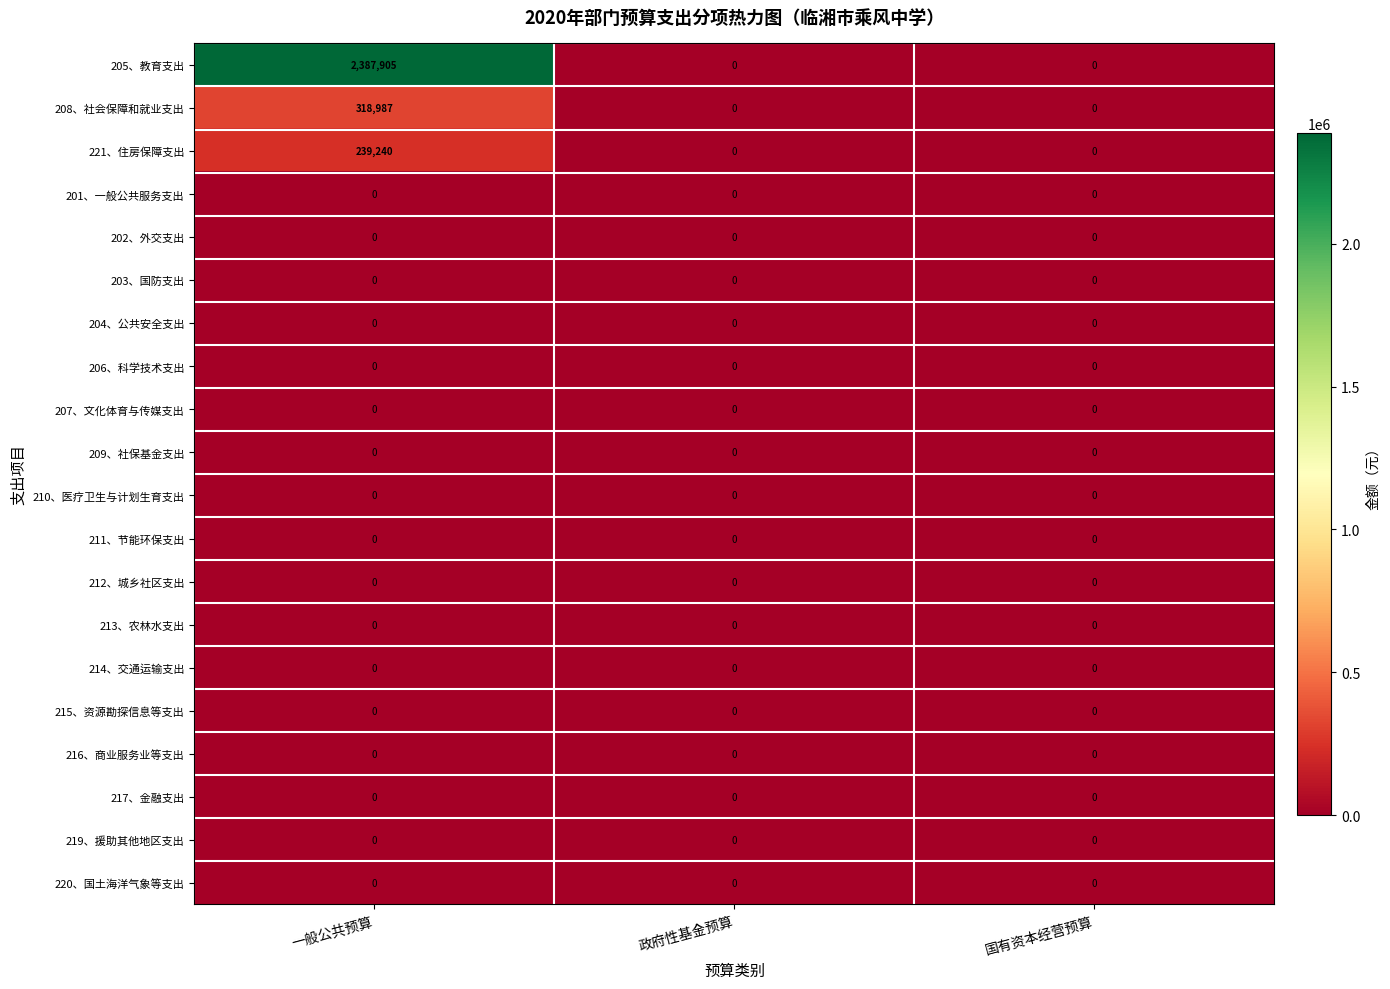

Which series has the largest total across all categories?

205、教育支出